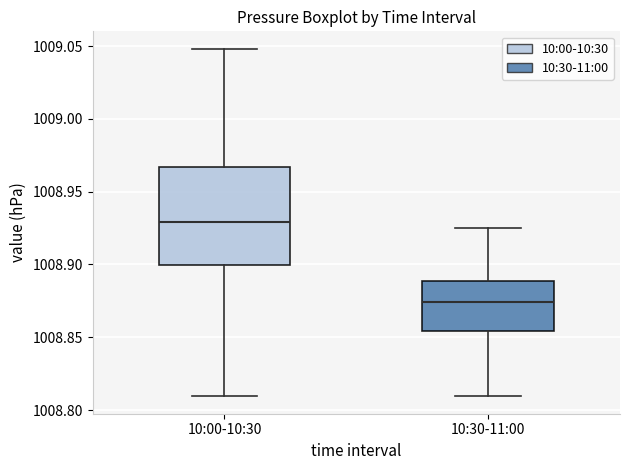

Reading left to right, transcribe this box plot: for each box, give where its median line is, the range the box spans, and where its two whiskers end, as read against the y-axis. The values are not printed on the chart, so give them approximately, as read against the axis.

10:00-10:30: median 1008.930, box 1008.900 to 1008.965, whiskers 1008.810 to 1009.050
10:30-11:00: median 1008.875, box 1008.855 to 1008.890, whiskers 1008.810 to 1008.925